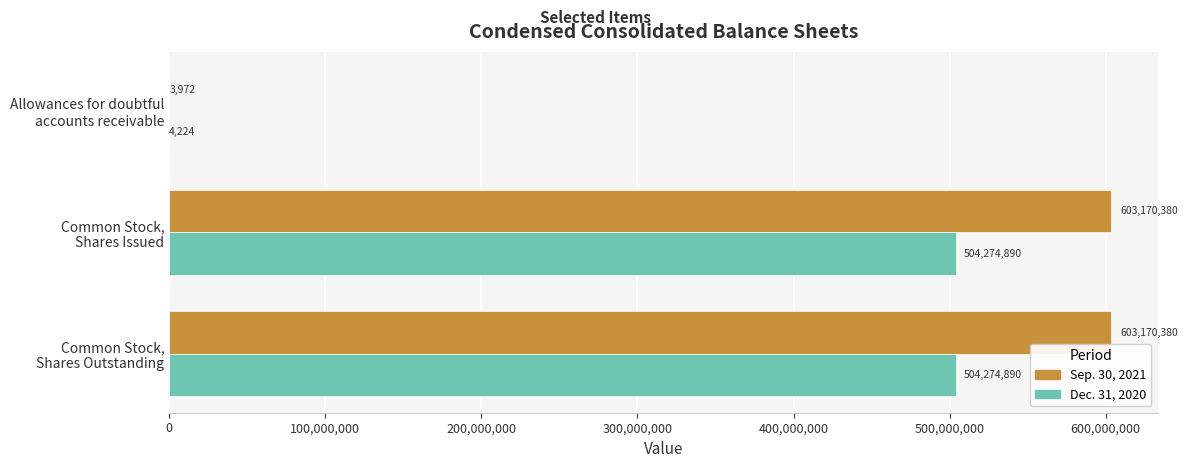

What is the maximum value for Dec. 31, 2020?

504274890